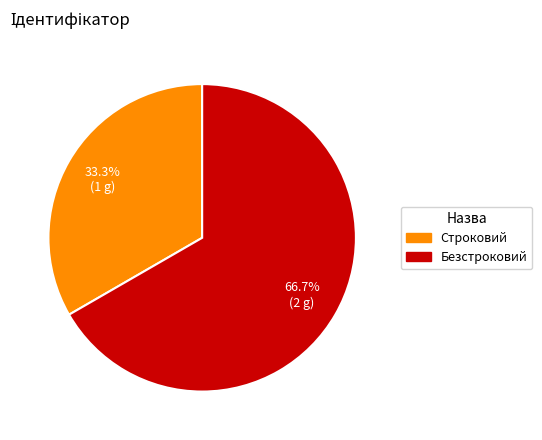

To the nearest percent, what percentage of the pie is Строковий?

33%